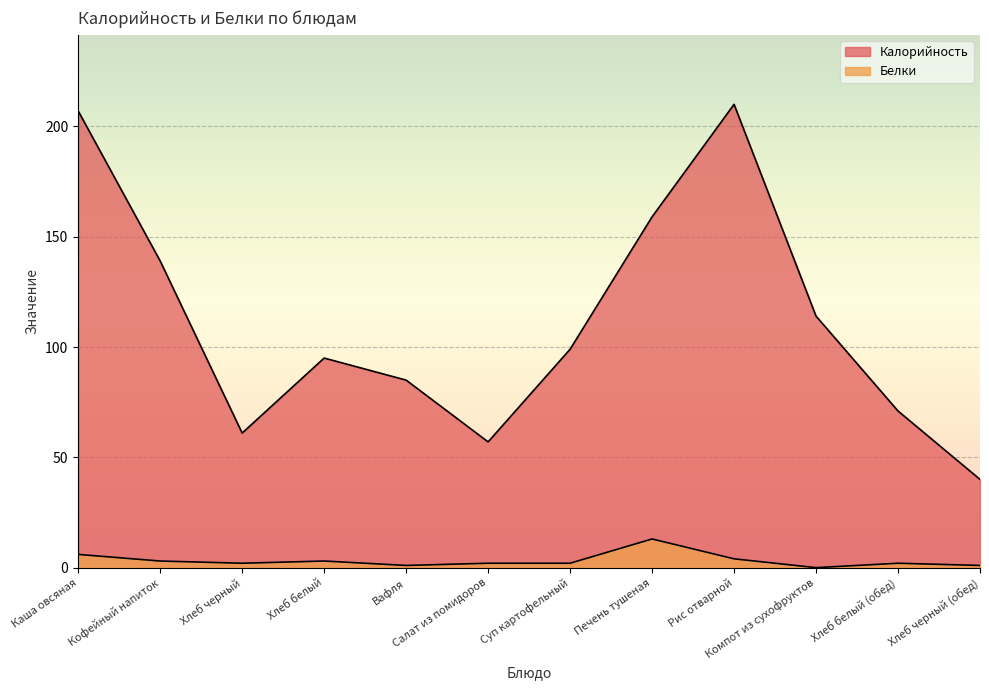

True or false: Белки has more than 0 interior local peaks.

True